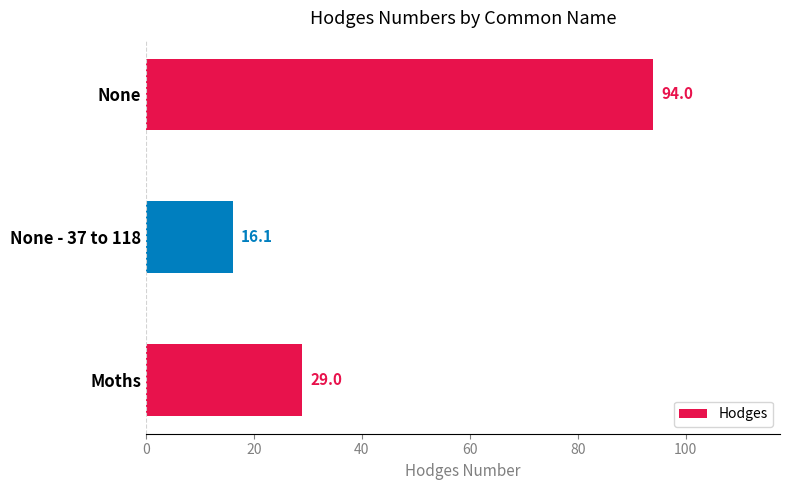

Is it true that the value at None is 155.0?

False